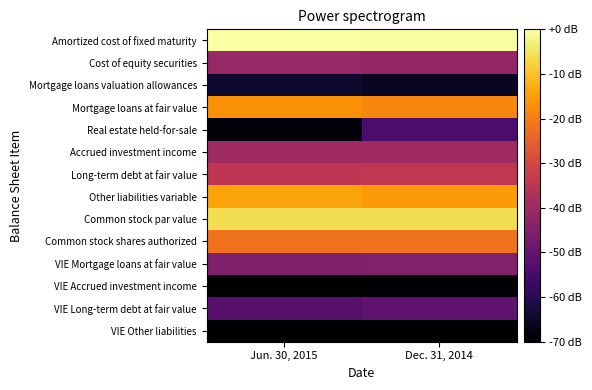

At which category is the sum across all series the highest?

Dec. 31, 2014